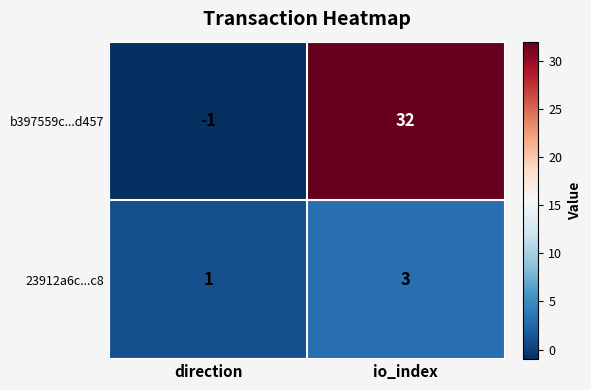

Rank the categories by b397559c...d457 value from lowest to highest.

direction, io_index